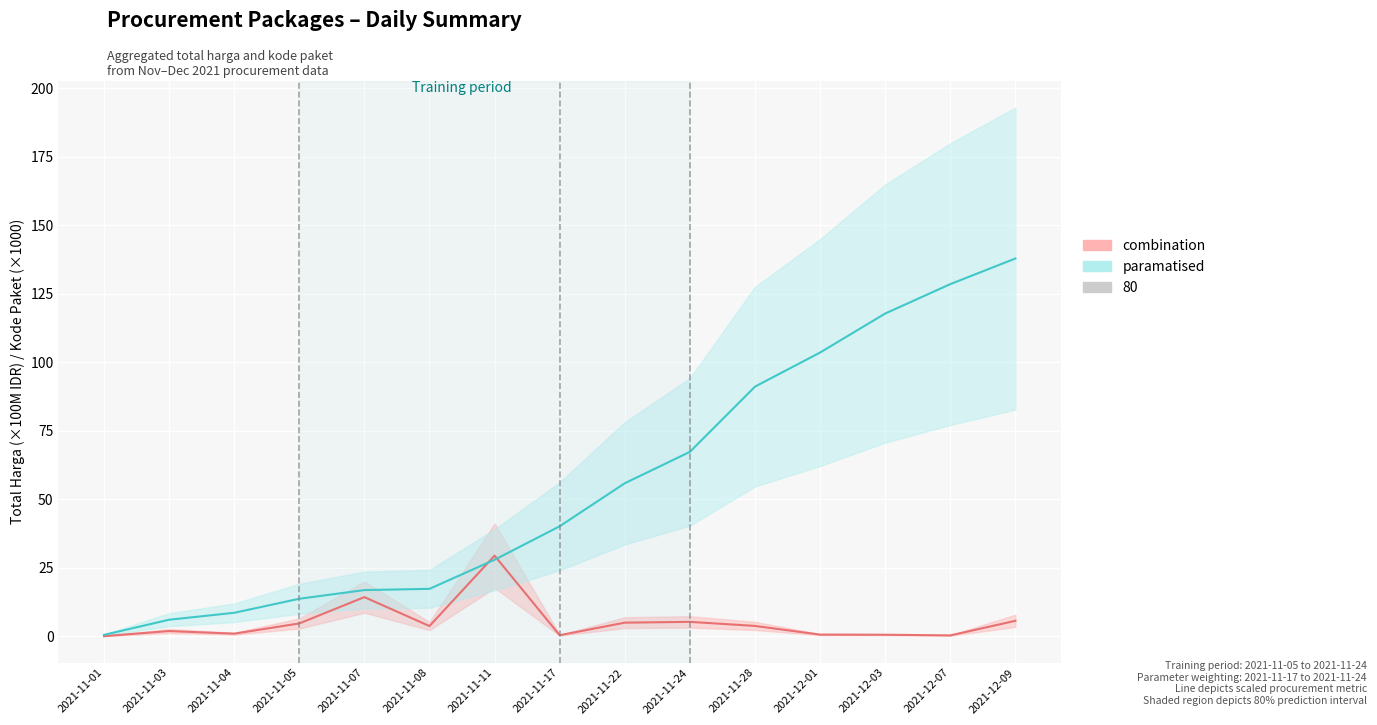

At how many categories does at least one series exceed 66?

6